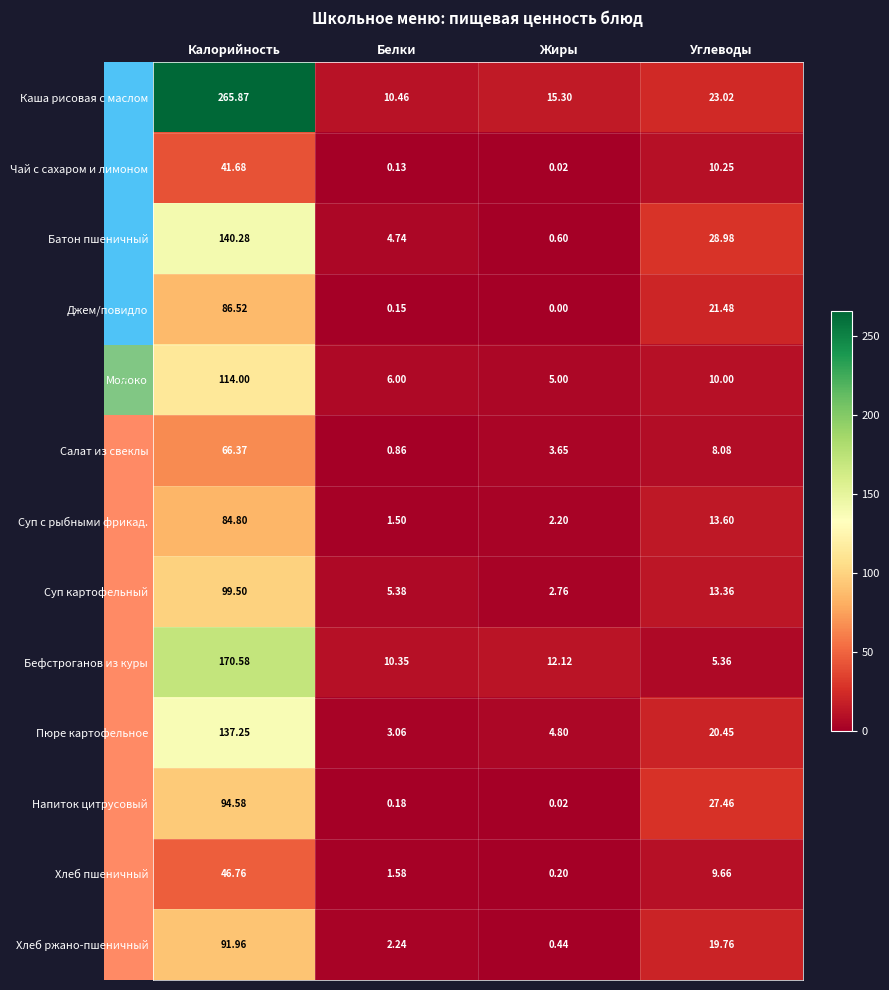

Which series changed the most between Белки and Углеводы?

Напиток цитрусовый